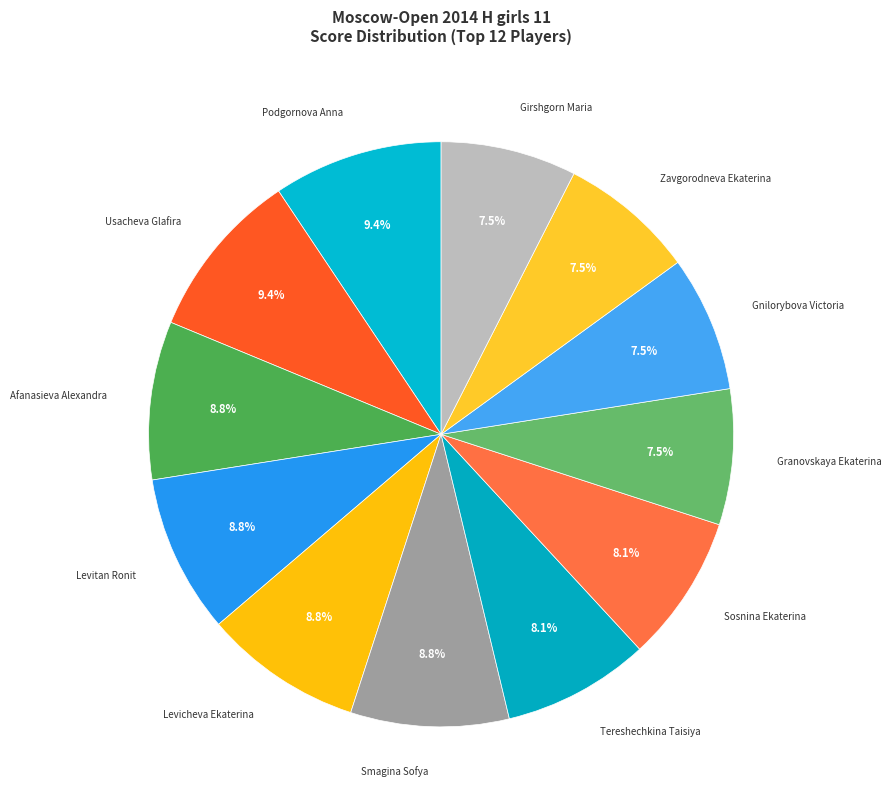

Is it true that Levitan Ronit is 9% of the pie?

True